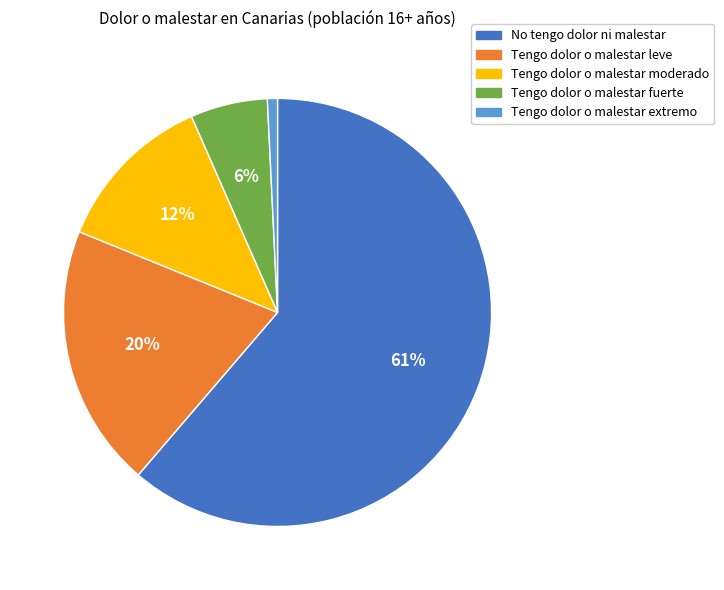

What is the smallest slice in the pie chart?

Tengo dolor o malestar extremo